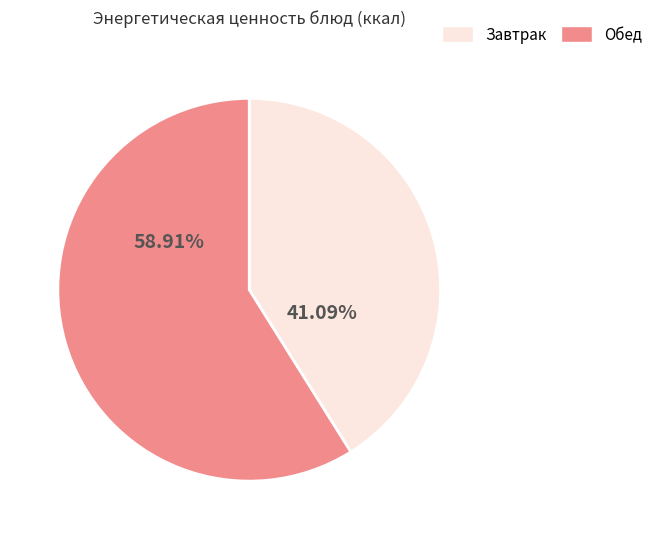

Is the sum of Завтрак and Обед greater than half?

Yes